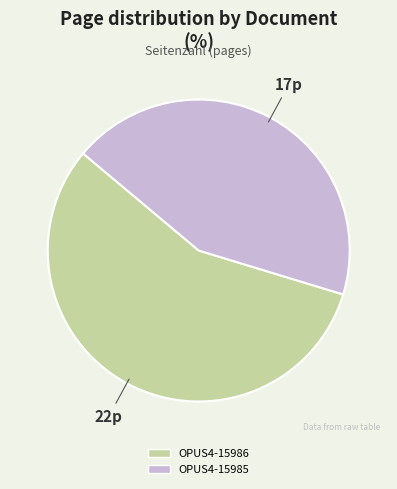

Combined, do OPUS4-15985 and OPUS4-15986 account for over 50%?

Yes